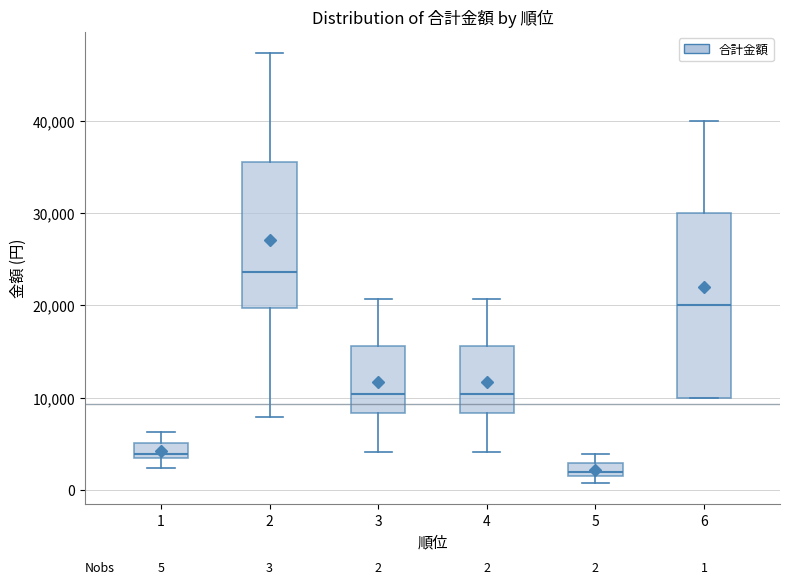

Which box has the highest median line?

2